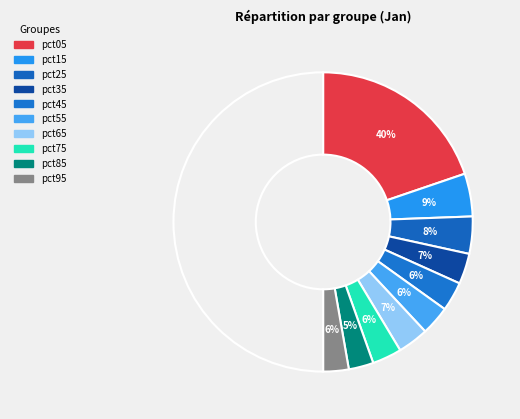

Is there a majority slice in this chart?

No